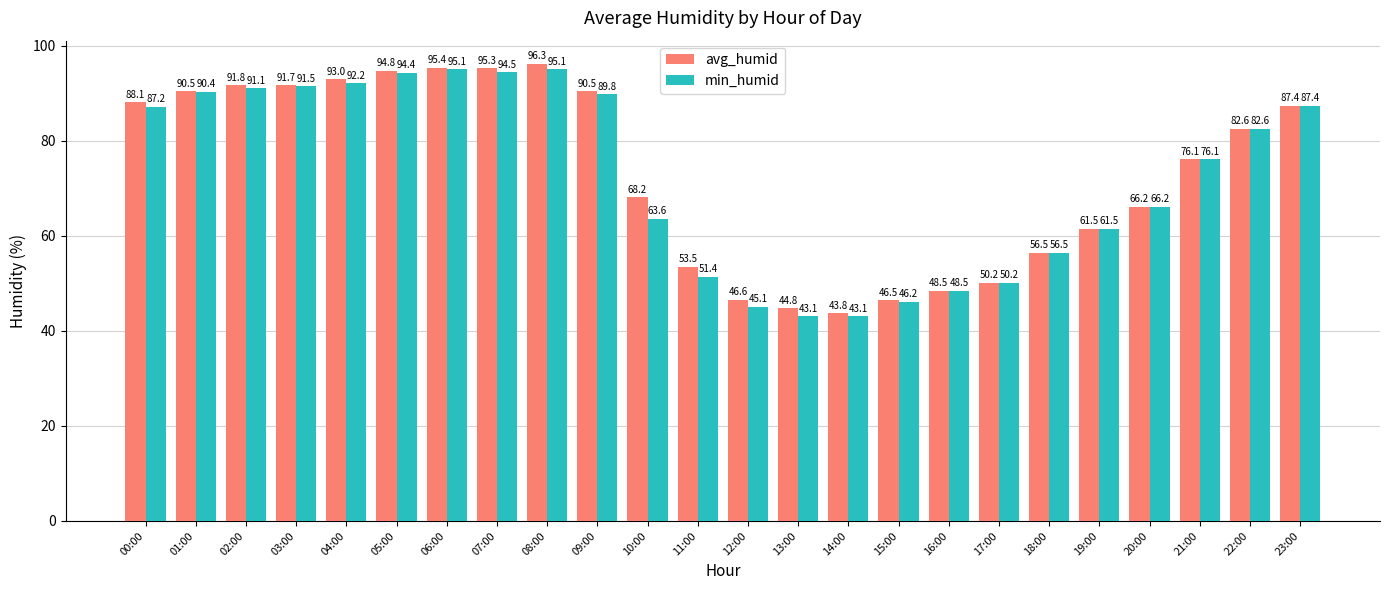

At which category is the sum across all series the highest?

08:00